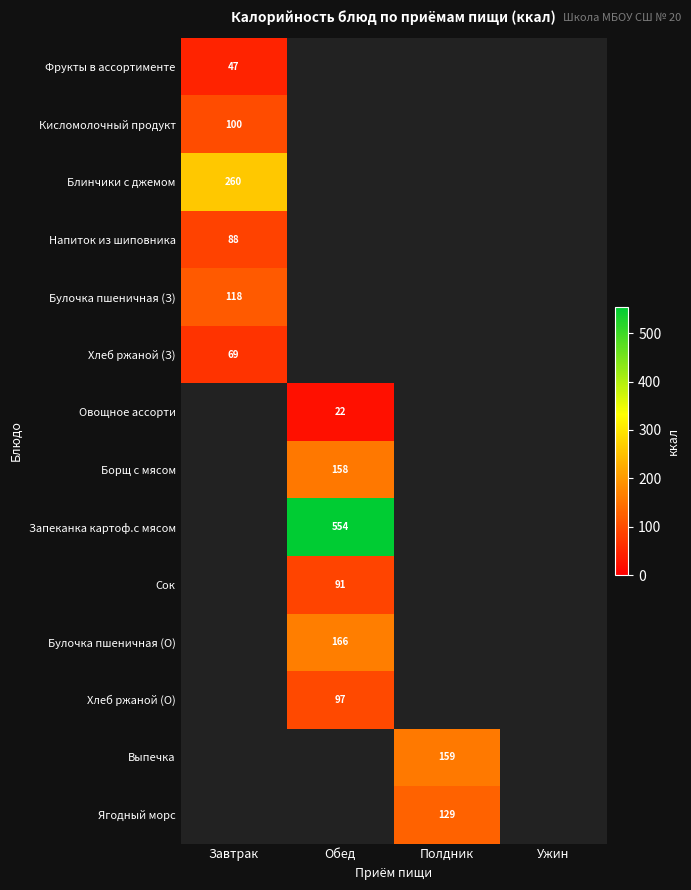

Which category has the lowest value across all series?

Обед